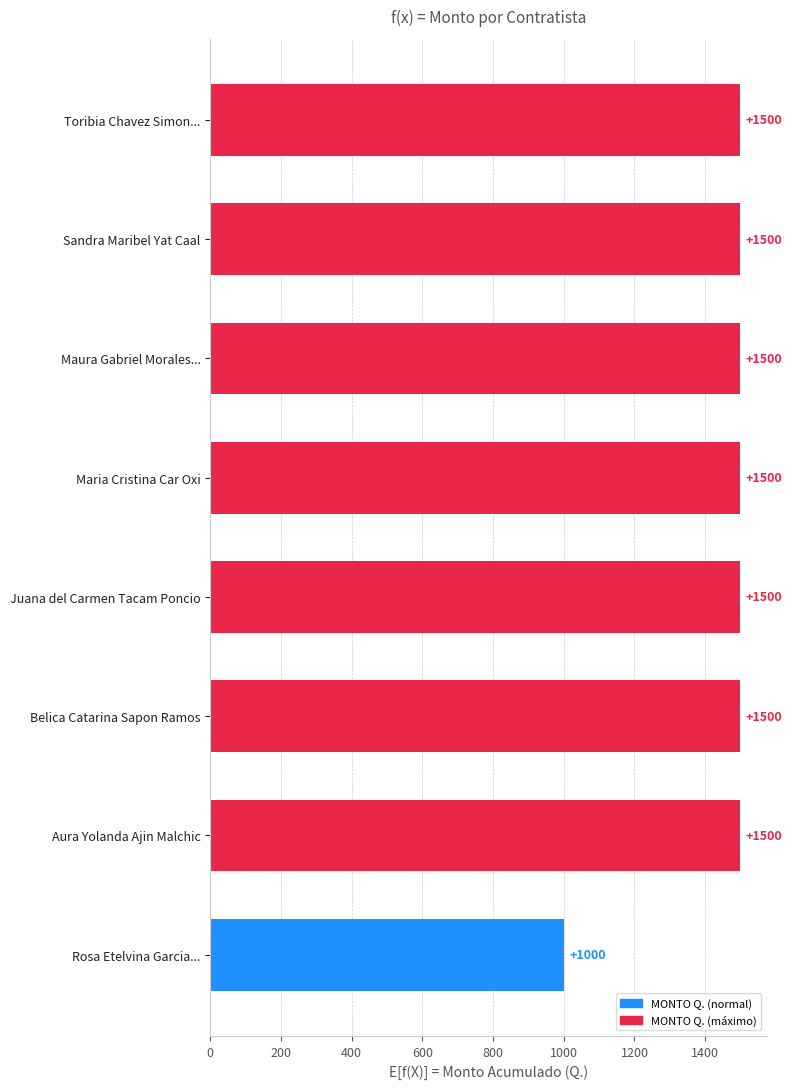

Where is the data nearest to the value 1250?

Rosa Etelvina Garcia...